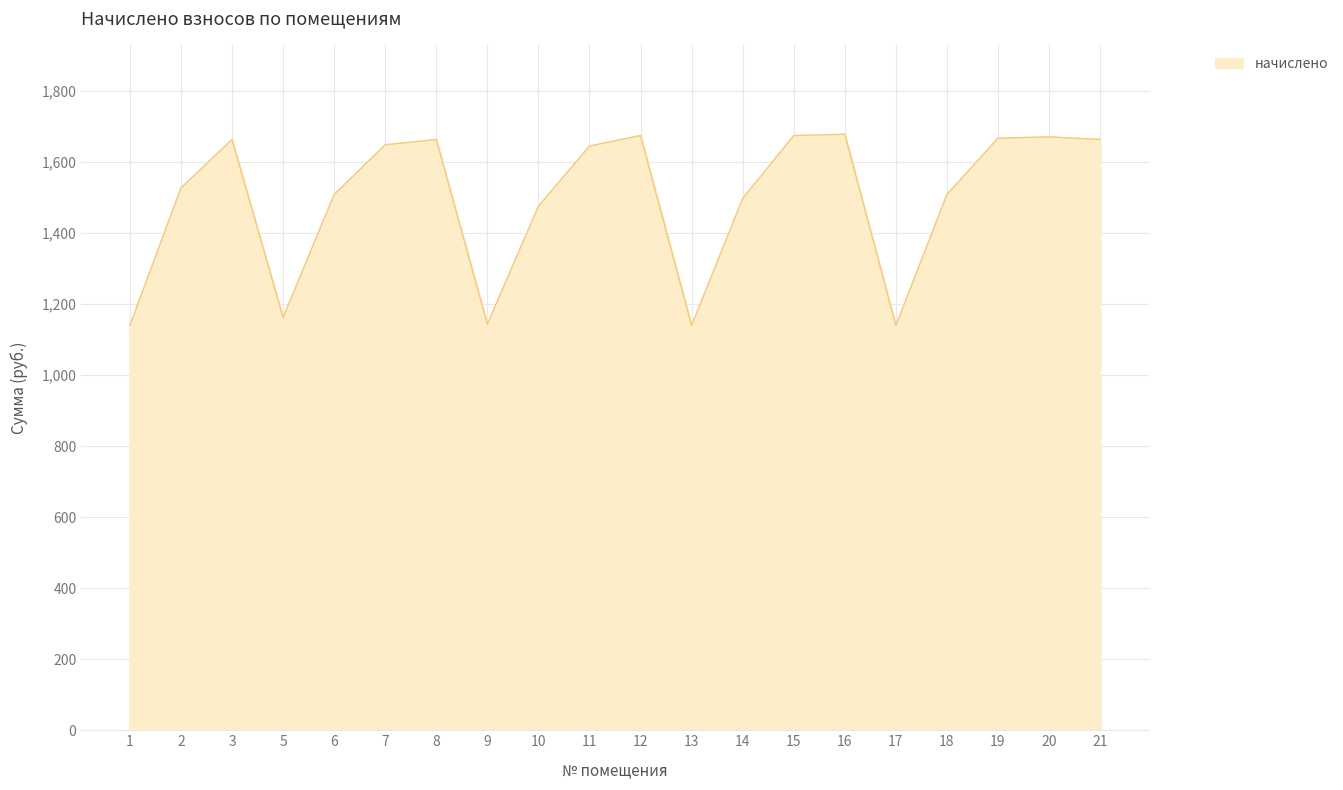

At which label is the value closest to 1408?

10